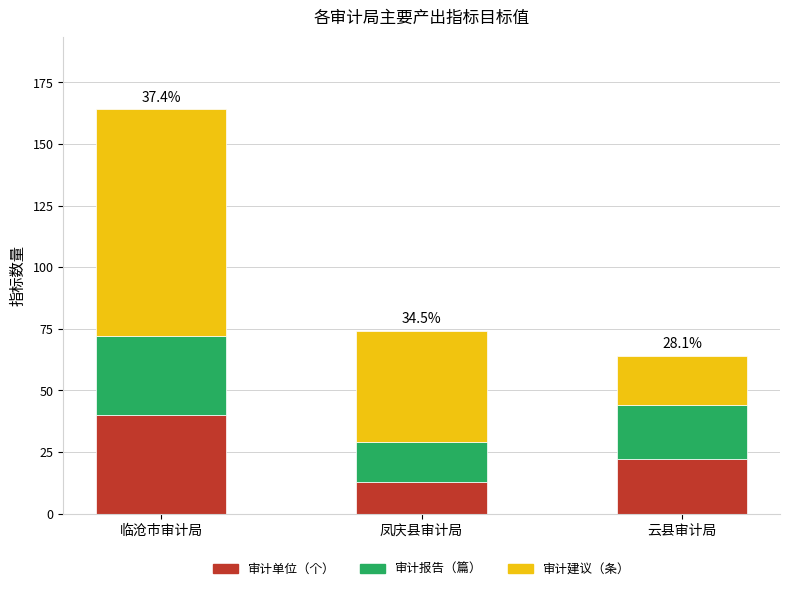

What is the value of the 审计单位（个） bar at the 1st from the left?

40